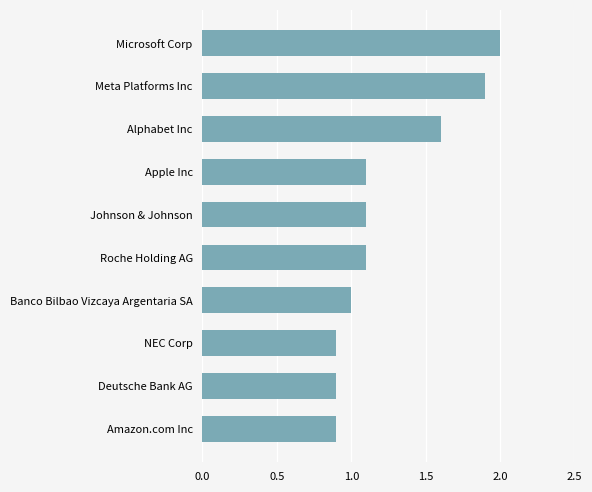

What is the ratio of the value at NEC Corp to the value at Banco Bilbao Vizcaya Argentaria SA?

0.9